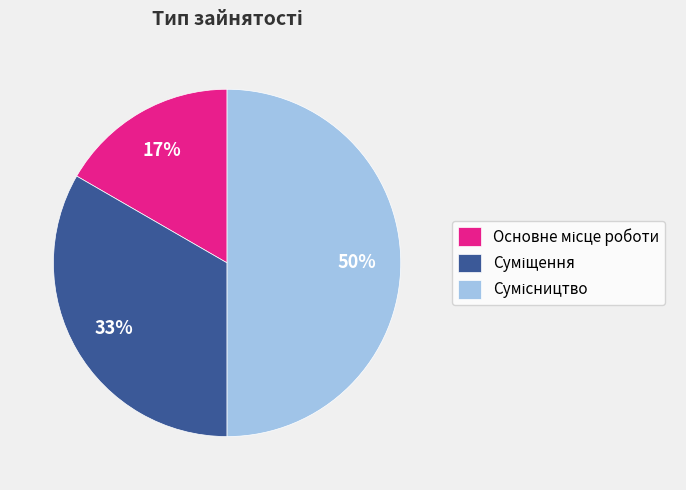

To the nearest percent, what is the average slice percentage?

33%